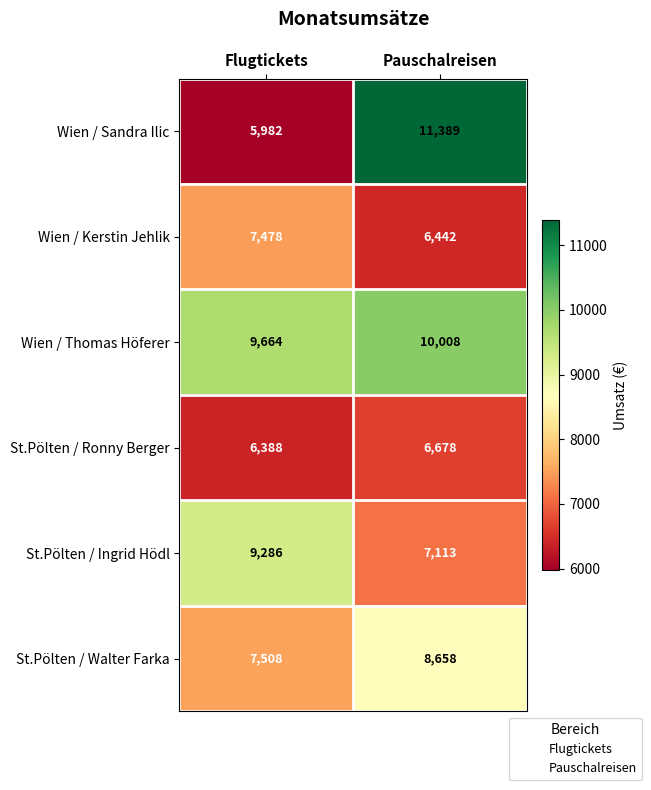

Which series has the largest range (max minus min)?

Wien / Sandra Ilic